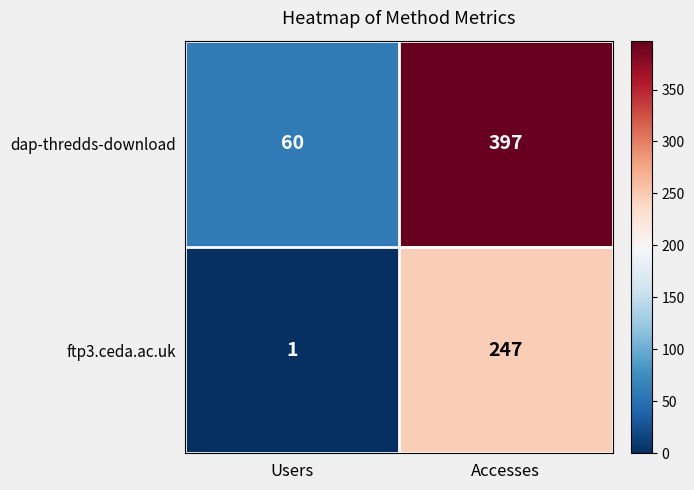

What value does the dap-thredds-download series have at Users, to the nearest 50?

50